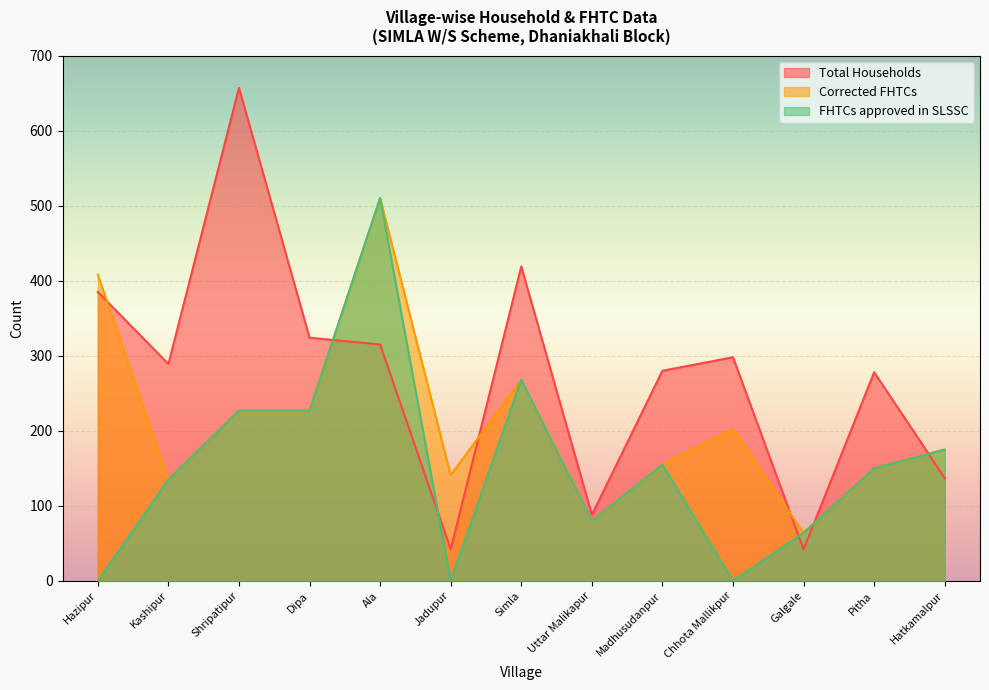

Does the chart display data point markers on the line(s)?

No